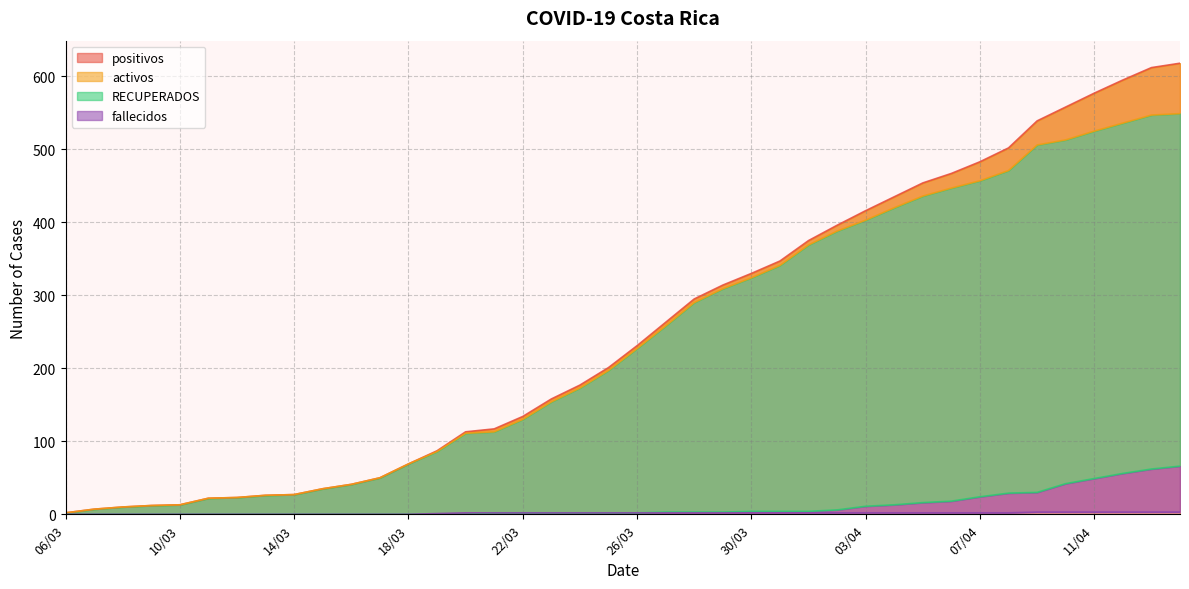

What are all the series names shown in the legend?

positivos, activos, RECUPERADOS, fallecidos